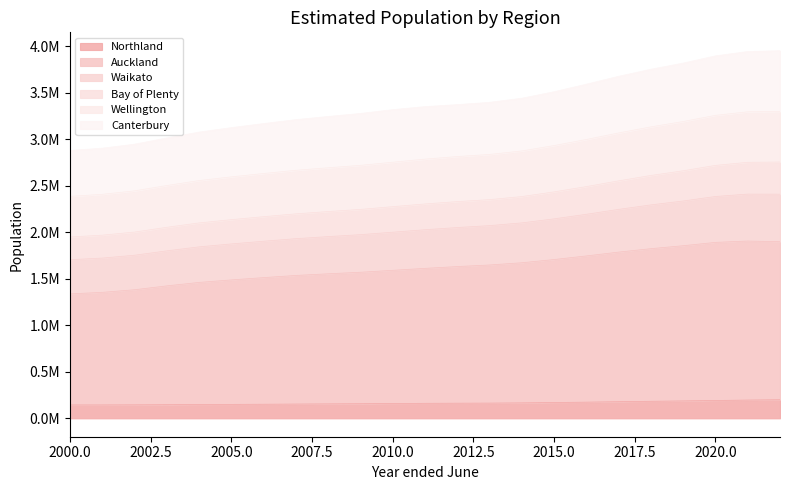

How many distinct data groups are displayed?

6